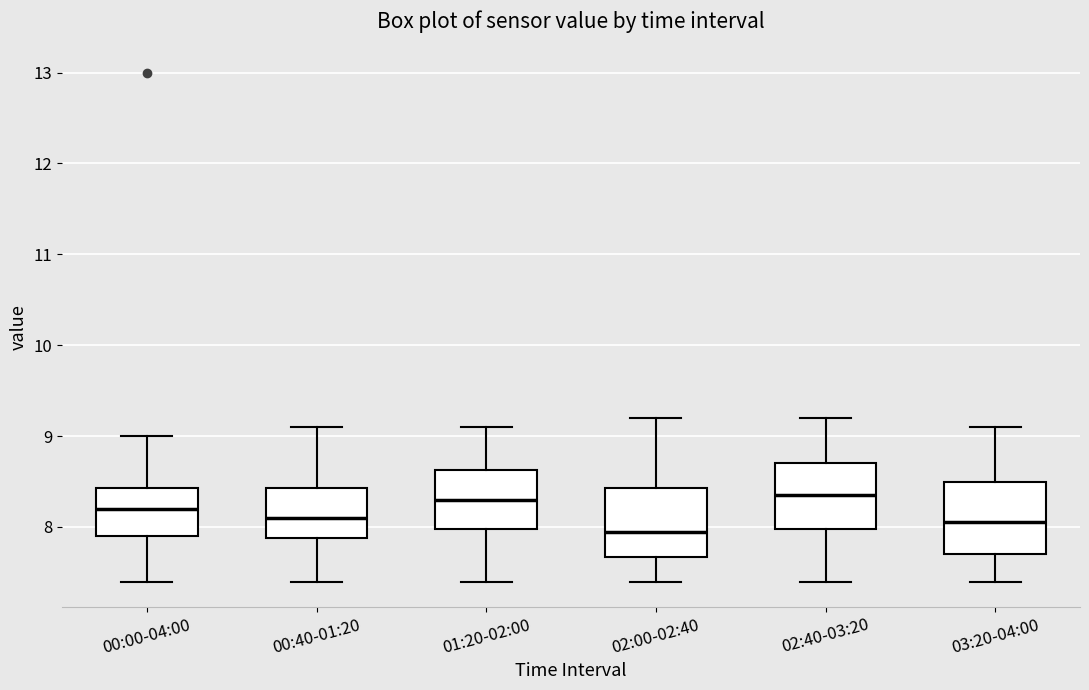

Reading left to right, read every box against the y-axis: the position of its median line, the range the box covers, and the ends of its whiskers. The values are not printed on the chart, so give them approximately, as read against the axis.

00:00-04:00: median 8.2, box 7.9 to 8.4, whiskers 7.4 to 9.0
00:40-01:20: median 8.1, box 7.9 to 8.4, whiskers 7.4 to 9.1
01:20-02:00: median 8.3, box 8.0 to 8.6, whiskers 7.4 to 9.1
02:00-02:40: median 8.0, box 7.7 to 8.4, whiskers 7.4 to 9.2
02:40-03:20: median 8.4, box 8.0 to 8.7, whiskers 7.4 to 9.2
03:20-04:00: median 8.1, box 7.7 to 8.5, whiskers 7.4 to 9.1